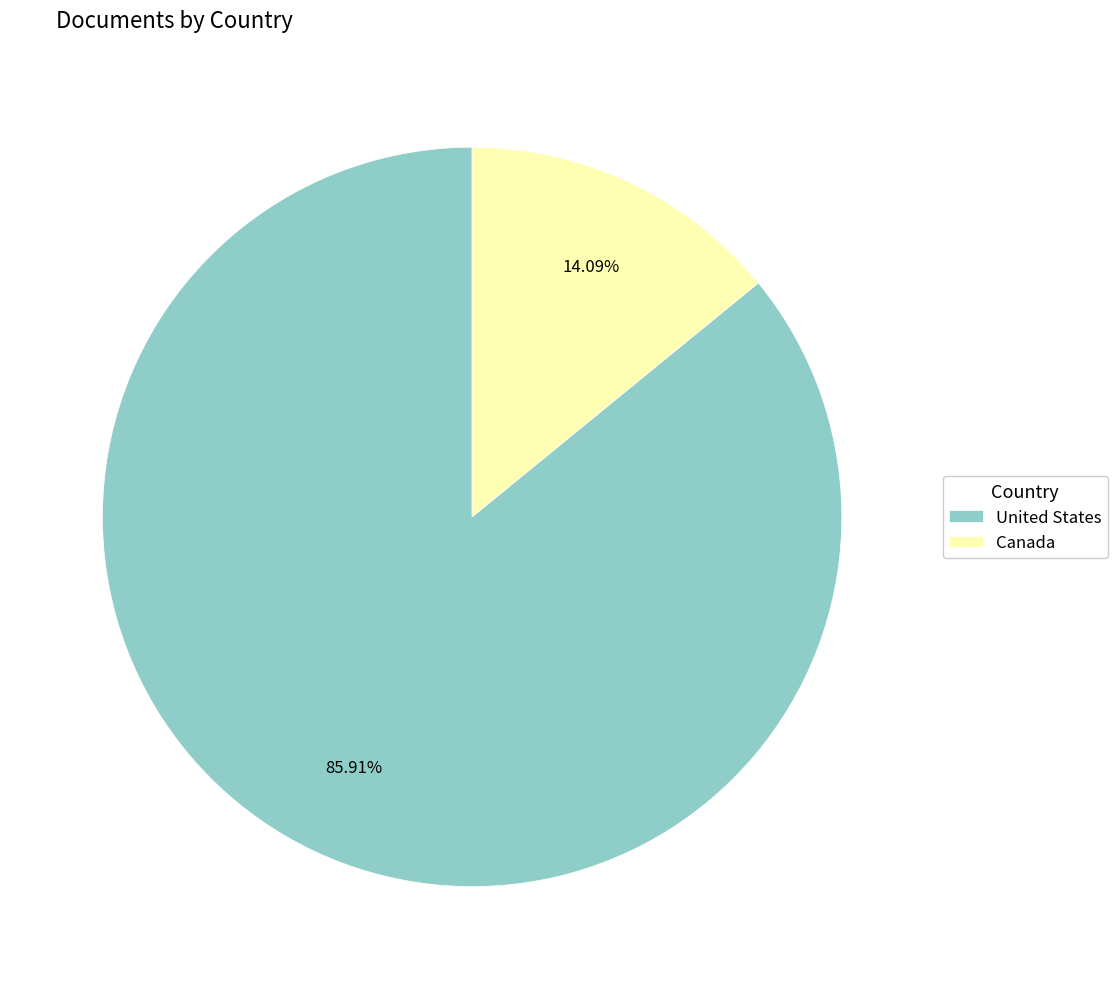

To the nearest percent, what is the difference between the United States and Canada slice percentages?

72%